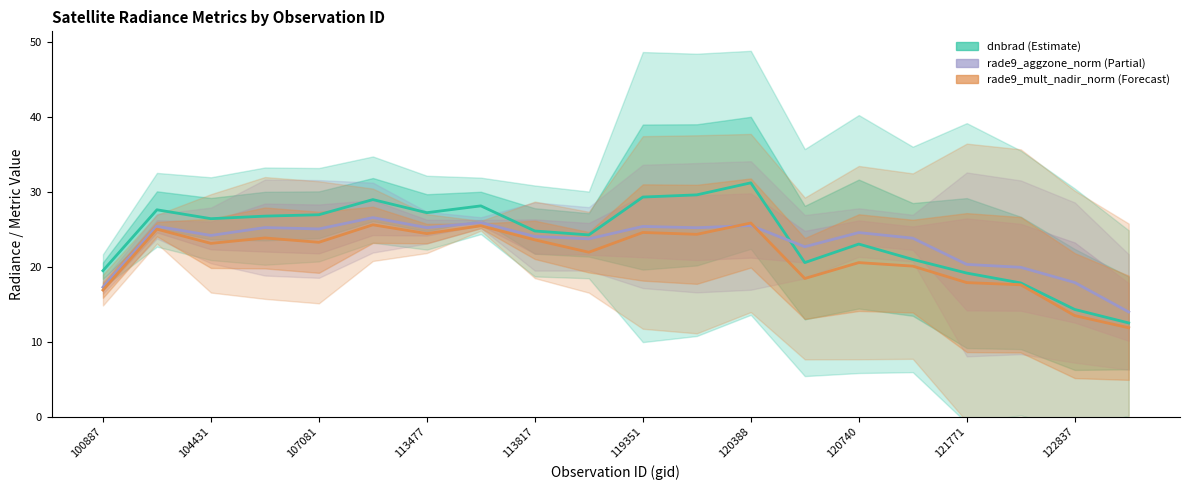

True or false: dnbrad (Estimate) and rade9_mult_nadir_norm (Forecast) cross at least once.

False